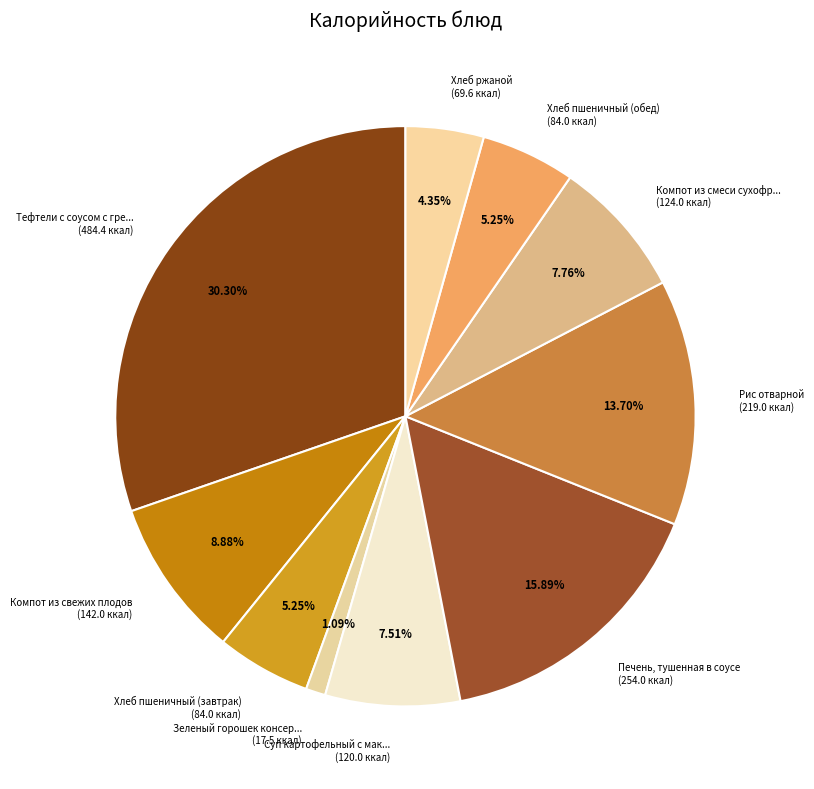

To the nearest percent, what is the difference between the largest and smallest slice percentages?

29%